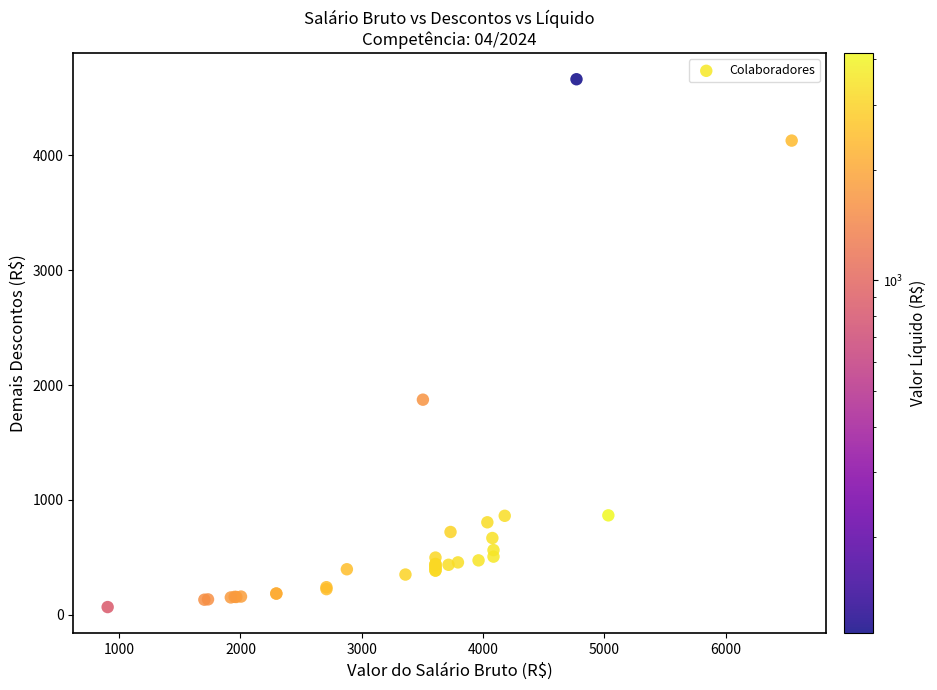

What Y value in the scatter plot is closest to 2364?

1872.4